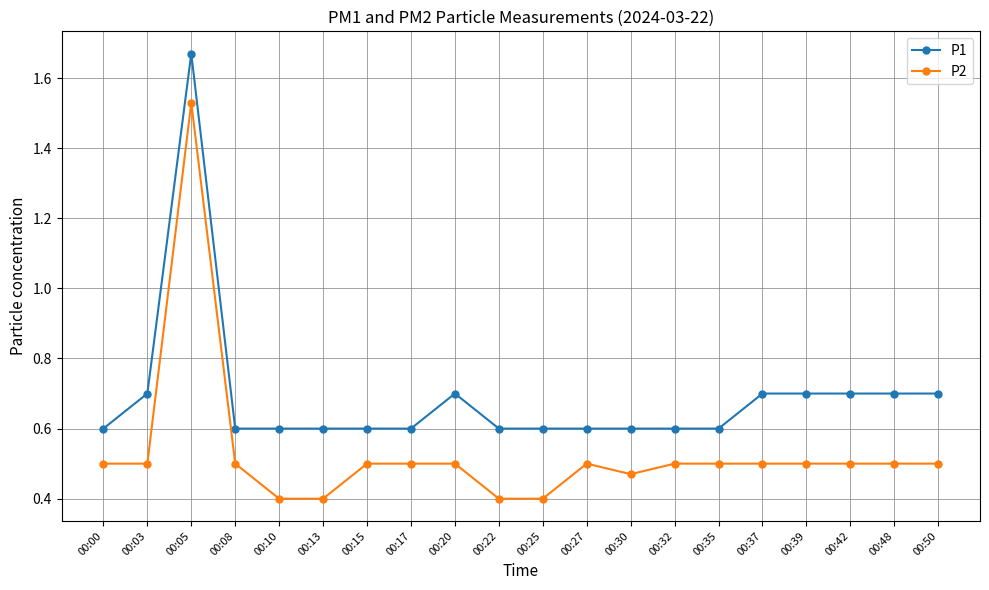

Rank the series by their average value, from highest to lowest.

P1, P2